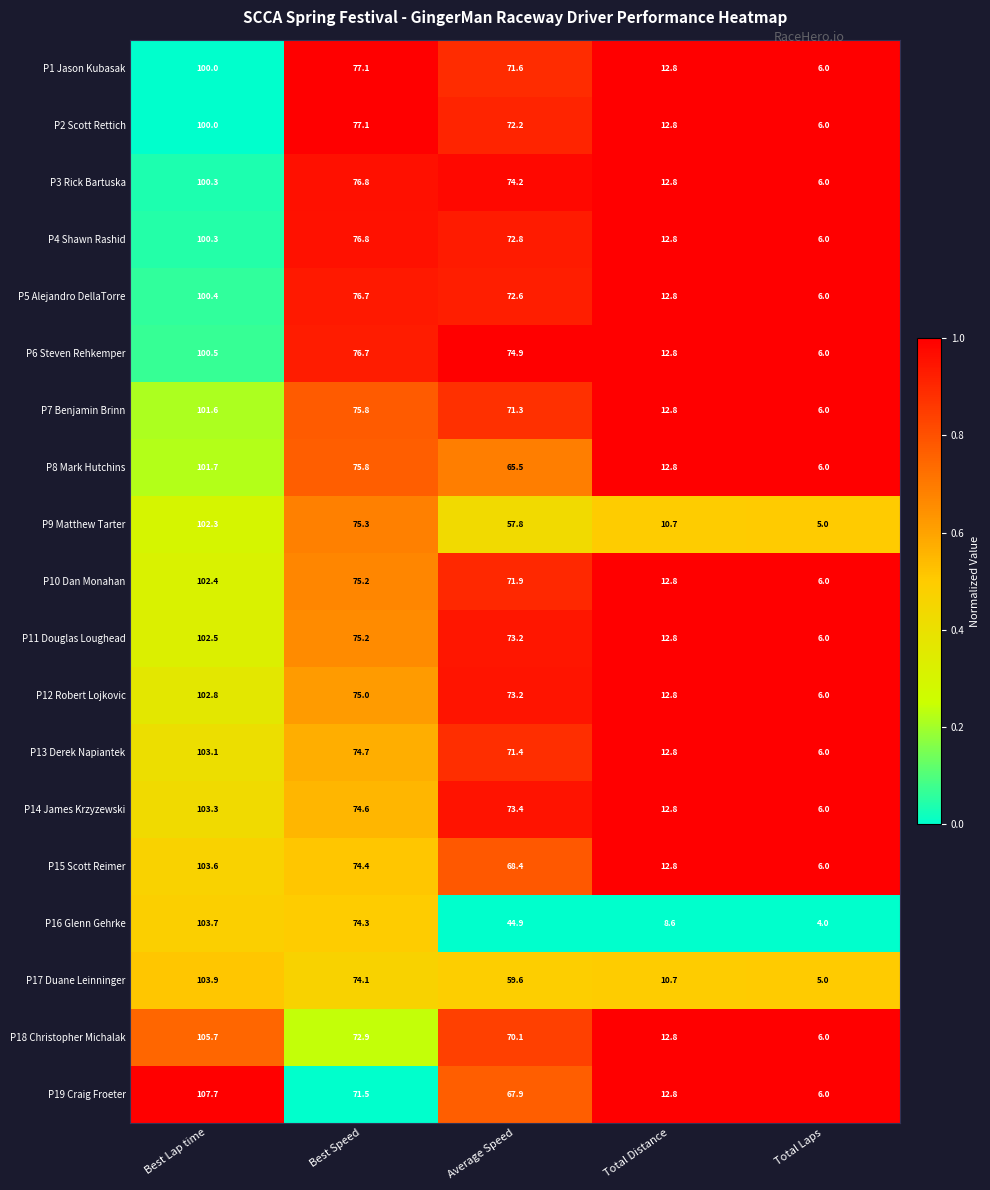

What is the greatest value displayed?

107.7